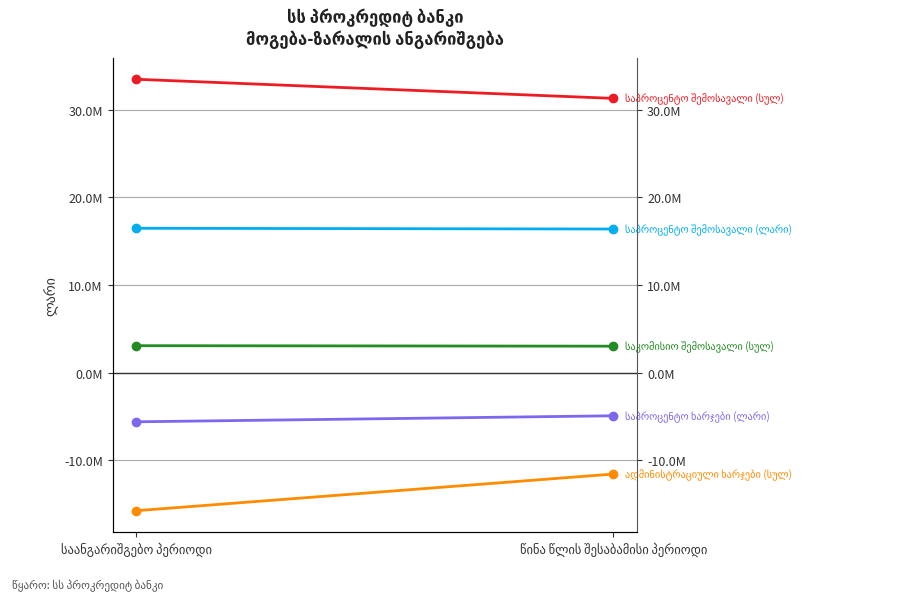

What is the difference between the maximum and minimum values in the საპროცენტო შემოსავალი (ლარი) series?

86427.5